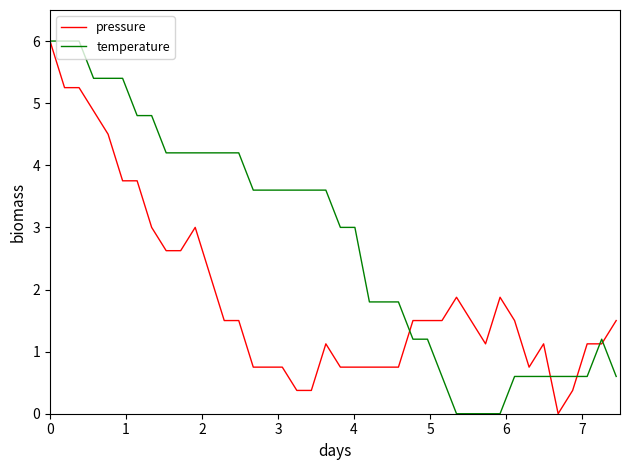

How many lines are shown in the chart?

2